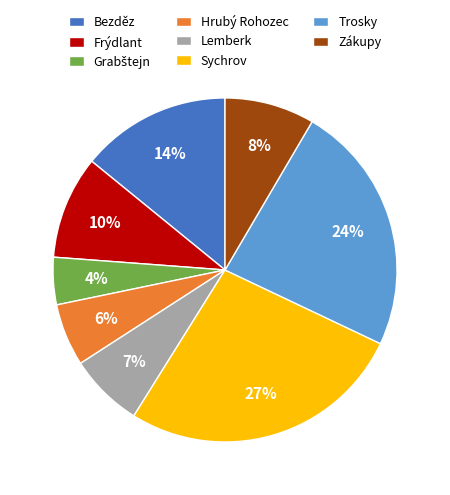

Do Trosky and Lemberk together represent more than half of the pie?

No